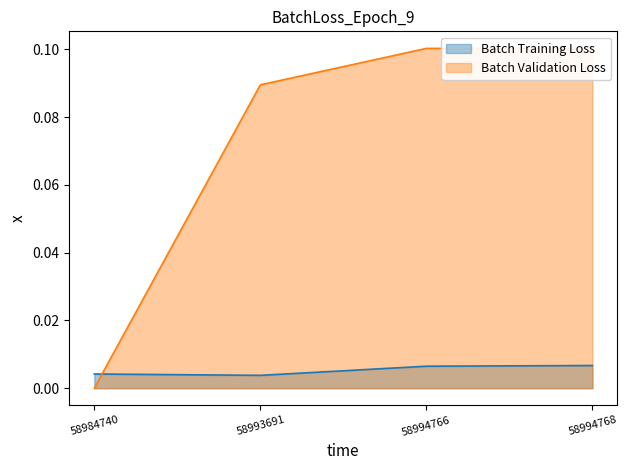

Which series has the largest total across all categories?

Batch Validation Loss